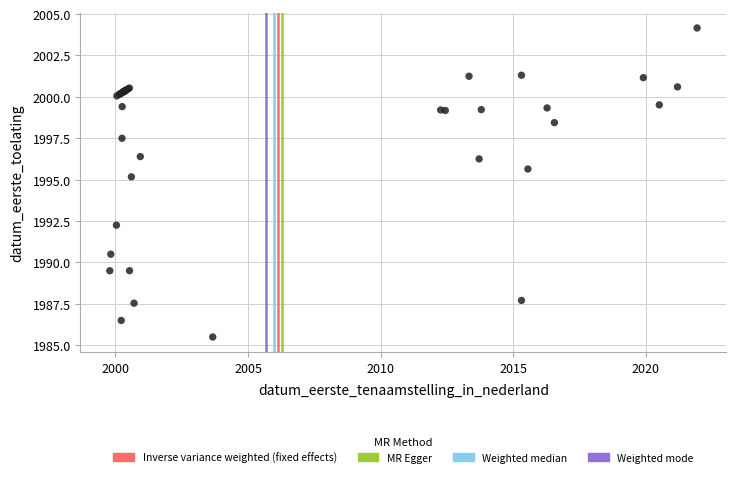

What Y value in the scatter plot is closest to 1994?

1995.2